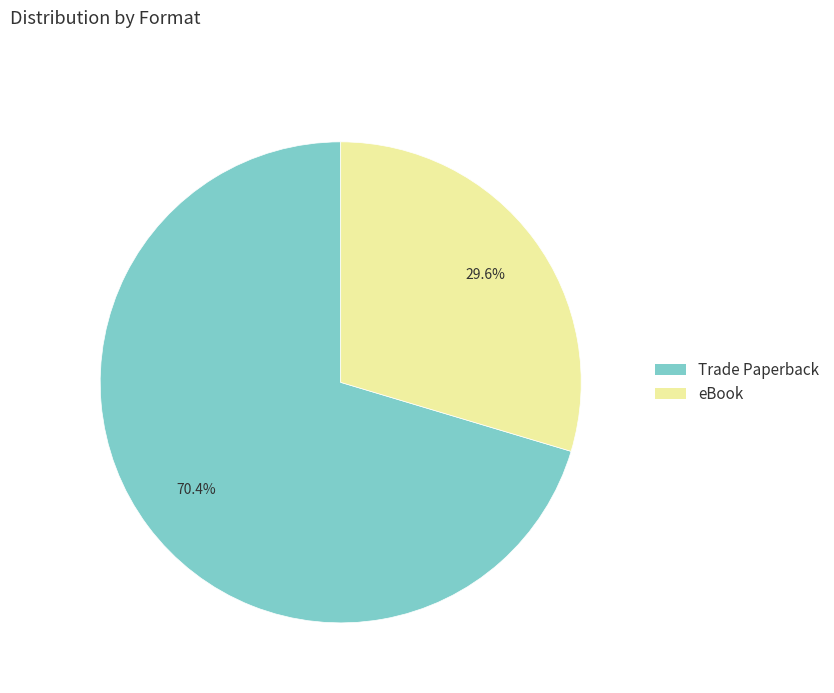

Which has a higher value, eBook or Trade Paperback?

Trade Paperback